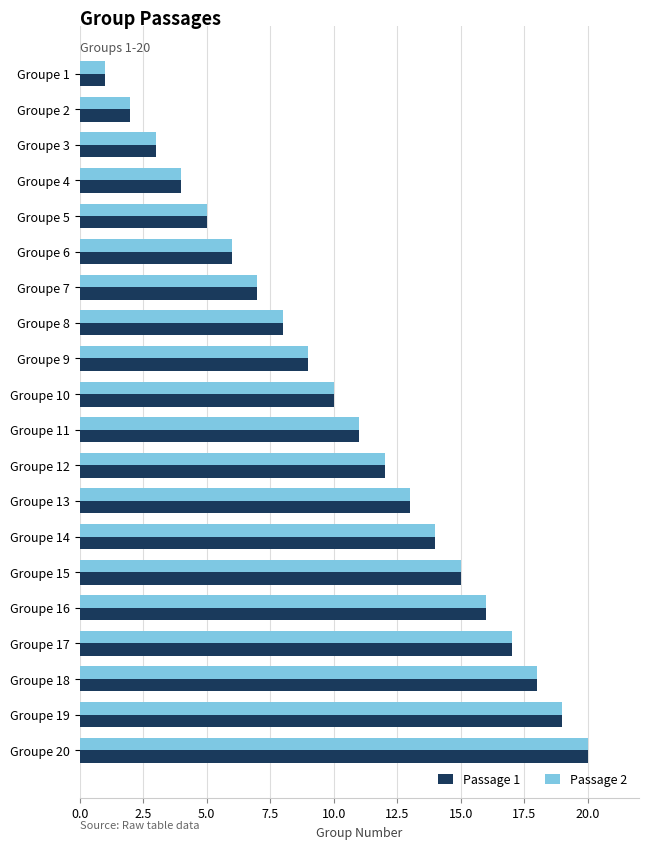

At which label is Passage 1 closest to 10?

Groupe 10